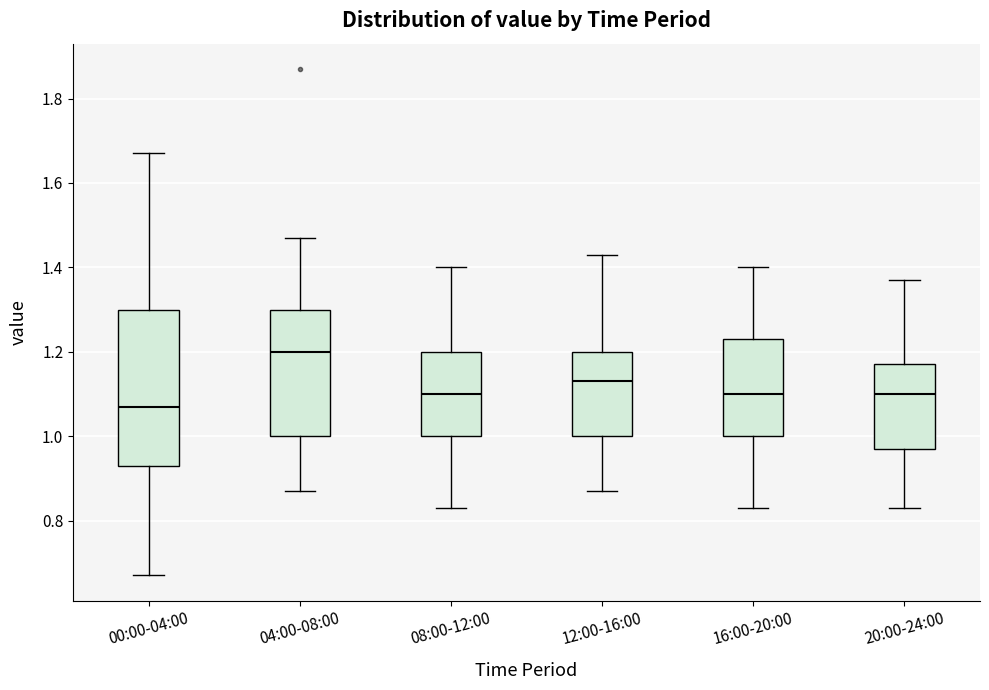

Where does the median line of the box for 04:00-08:00 sit on the y-axis? The values are not printed on the chart, so give them approximately, as read against the axis.

1.20